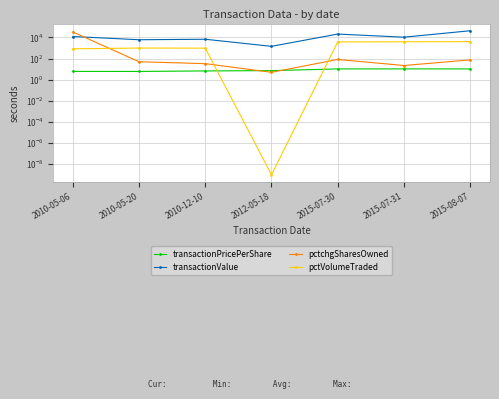

How many lines are shown in the chart?

4